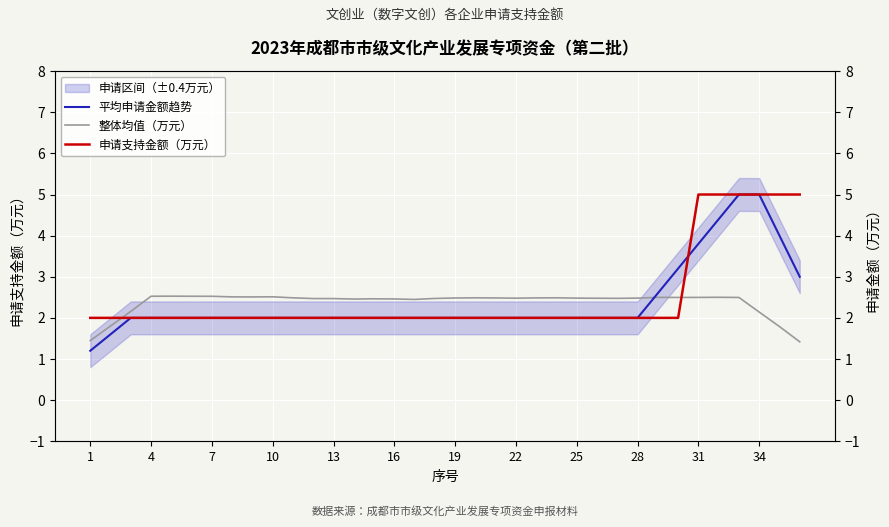

How many times do 申请支持金额（万元） and 整体均值（万元） cross each other?

2